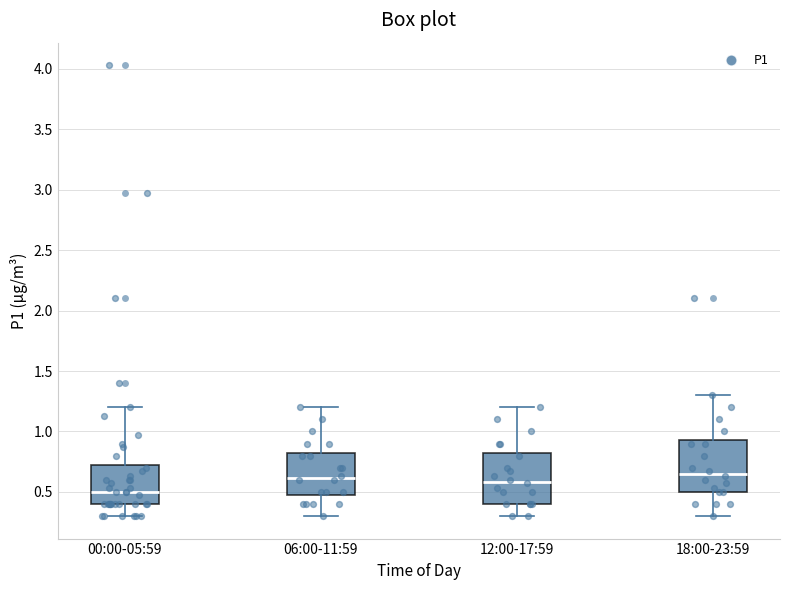

Reading left to right, read every box against the y-axis: the position of its median line, the range the box covers, and the ends of its whiskers. The values are not printed on the chart, so give them approximately, as read against the axis.

00:00-05:59: median 0.50, box 0.40 to 0.75, whiskers 0.30 to 1.20
06:00-11:59: median 0.60, box 0.50 to 0.85, whiskers 0.30 to 1.20
12:00-17:59: median 0.60, box 0.40 to 0.85, whiskers 0.30 to 1.20
18:00-23:59: median 0.65, box 0.50 to 0.95, whiskers 0.30 to 1.30